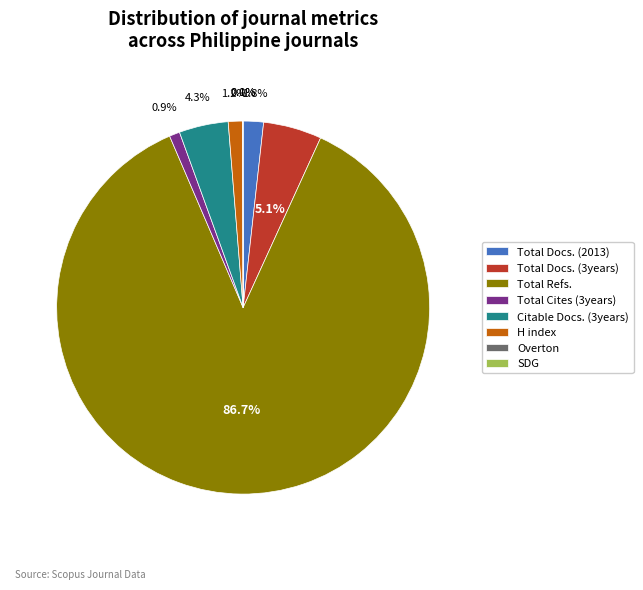

How much of the chart is everything except Total Cites (3years)?

99.1%